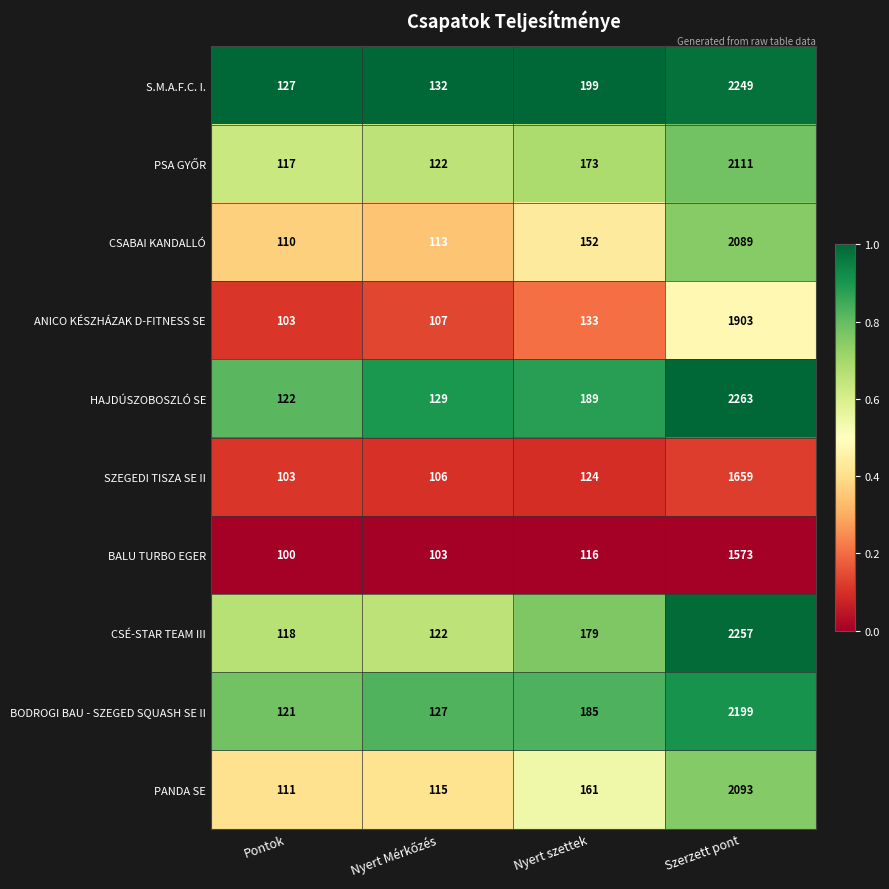

The value of HAJDÚSZOBOSZLÓ SE at Nyert szettek is 189. True or false?

True